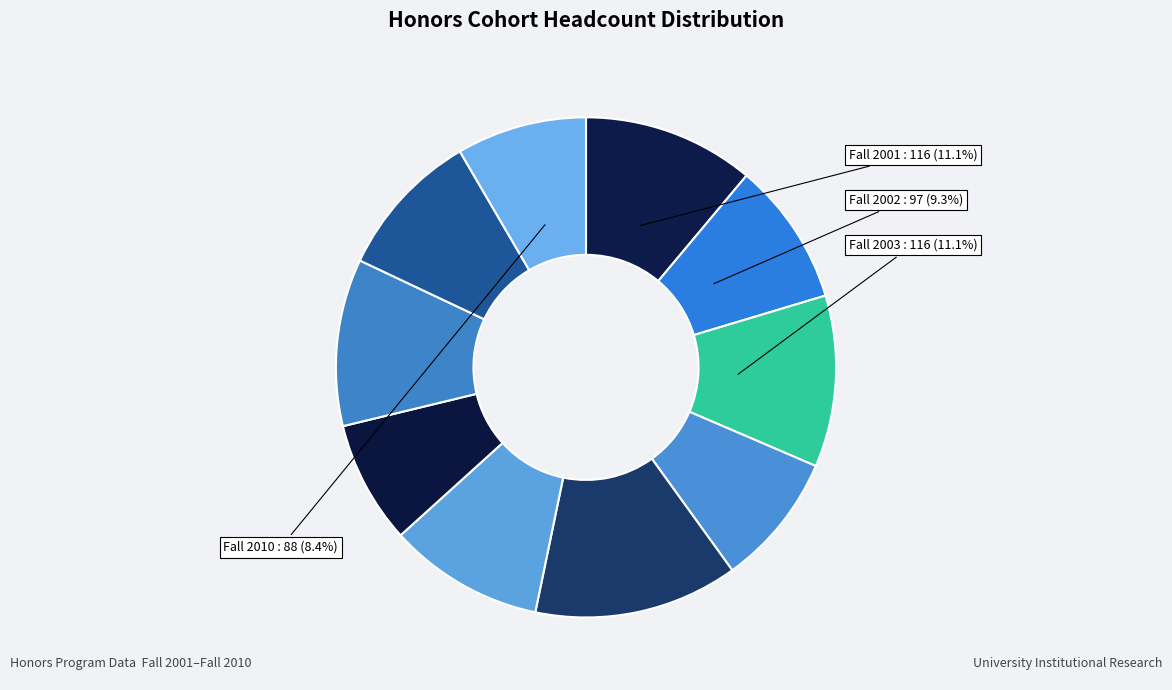

How many slices are in this pie chart?

10